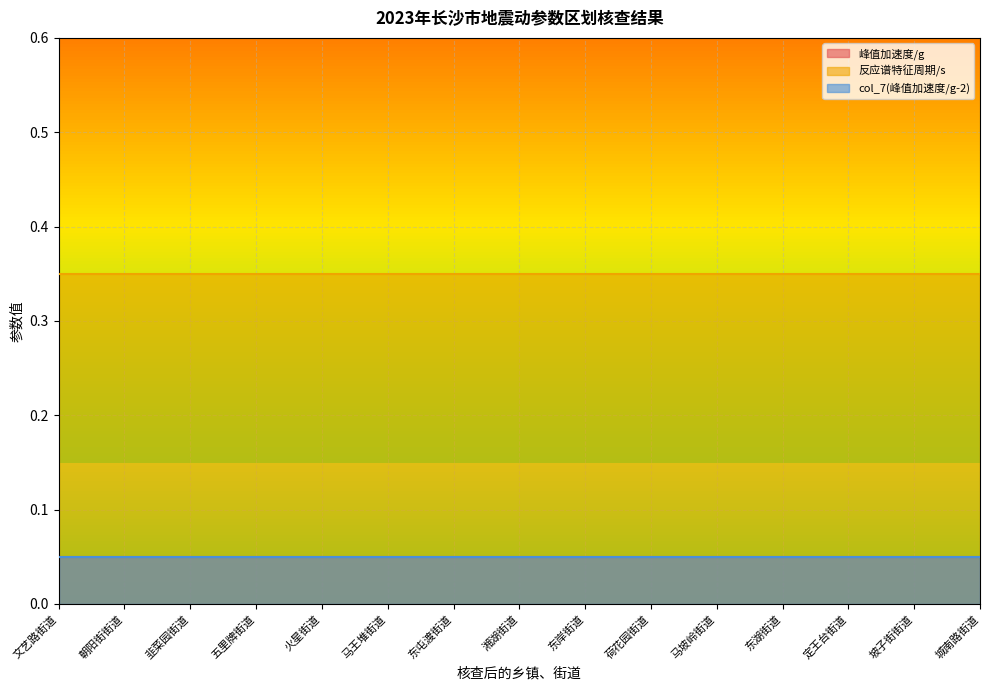

What is the value of the col_7(峰值加速度/g-2) point at the 13th from the left?

0.1